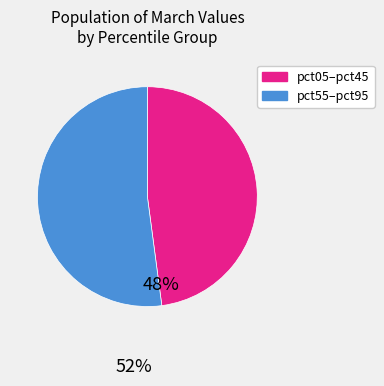

How many slices are in this pie chart?

2